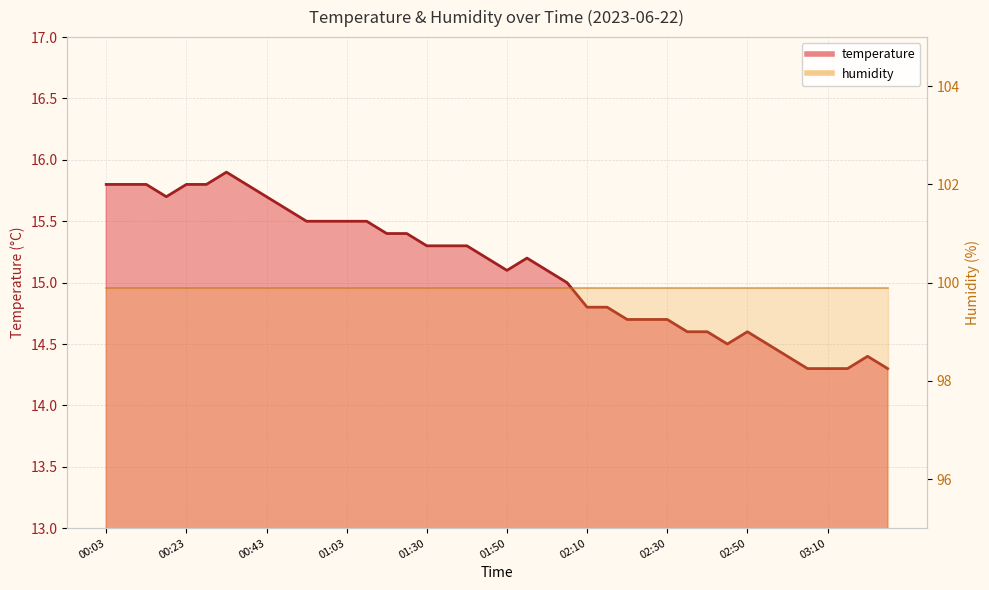

Reading left to right, list all the values displayed in this chart.

00:03=15.8	00:08=15.8	00:13=15.8	00:18=15.7	00:23=15.8	00:28=15.8	00:33=15.9	00:38=15.8	00:43=15.7	00:48=15.6	00:53=15.5	00:58=15.5	01:03=15.5	01:08=15.5	01:14=15.4	01:19=15.4	01:30=15.3	01:35=15.3	01:40=15.3	01:45=15.2	01:50=15.1	01:55=15.2	02:00=15.1	02:05=15.0	02:10=14.8	02:15=14.8	02:20=14.7	02:25=14.7	02:30=14.7	02:35=14.6	02:40=14.6	02:45=14.5	02:50=14.6	02:55=14.5	03:00=14.4	03:05=14.3	03:10=14.3	03:15=14.3	03:20=14.4	03:26=14.3